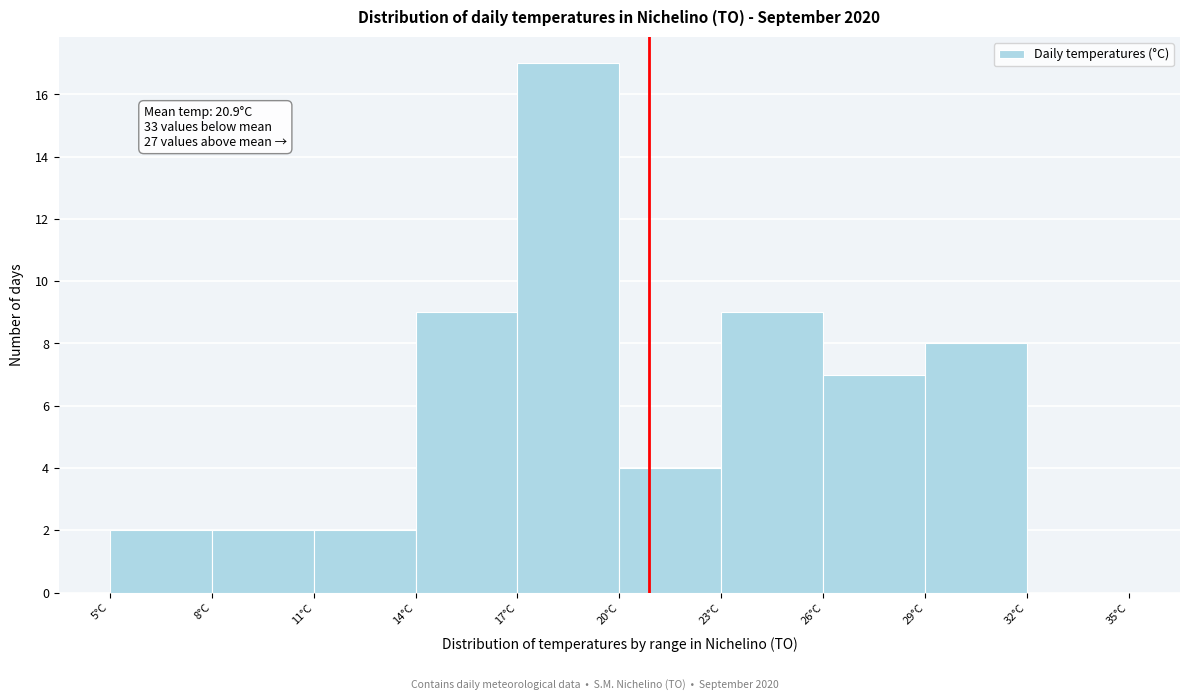

Over which range of the x-axis is the bar tallest?

17 to 20